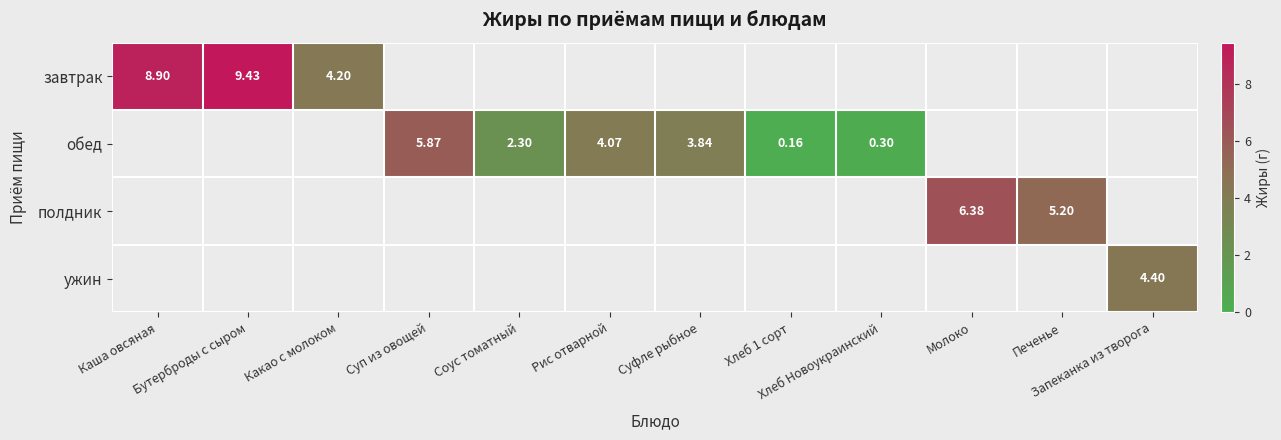

Which category has the highest value in the ужин series?

Запеканка из творога